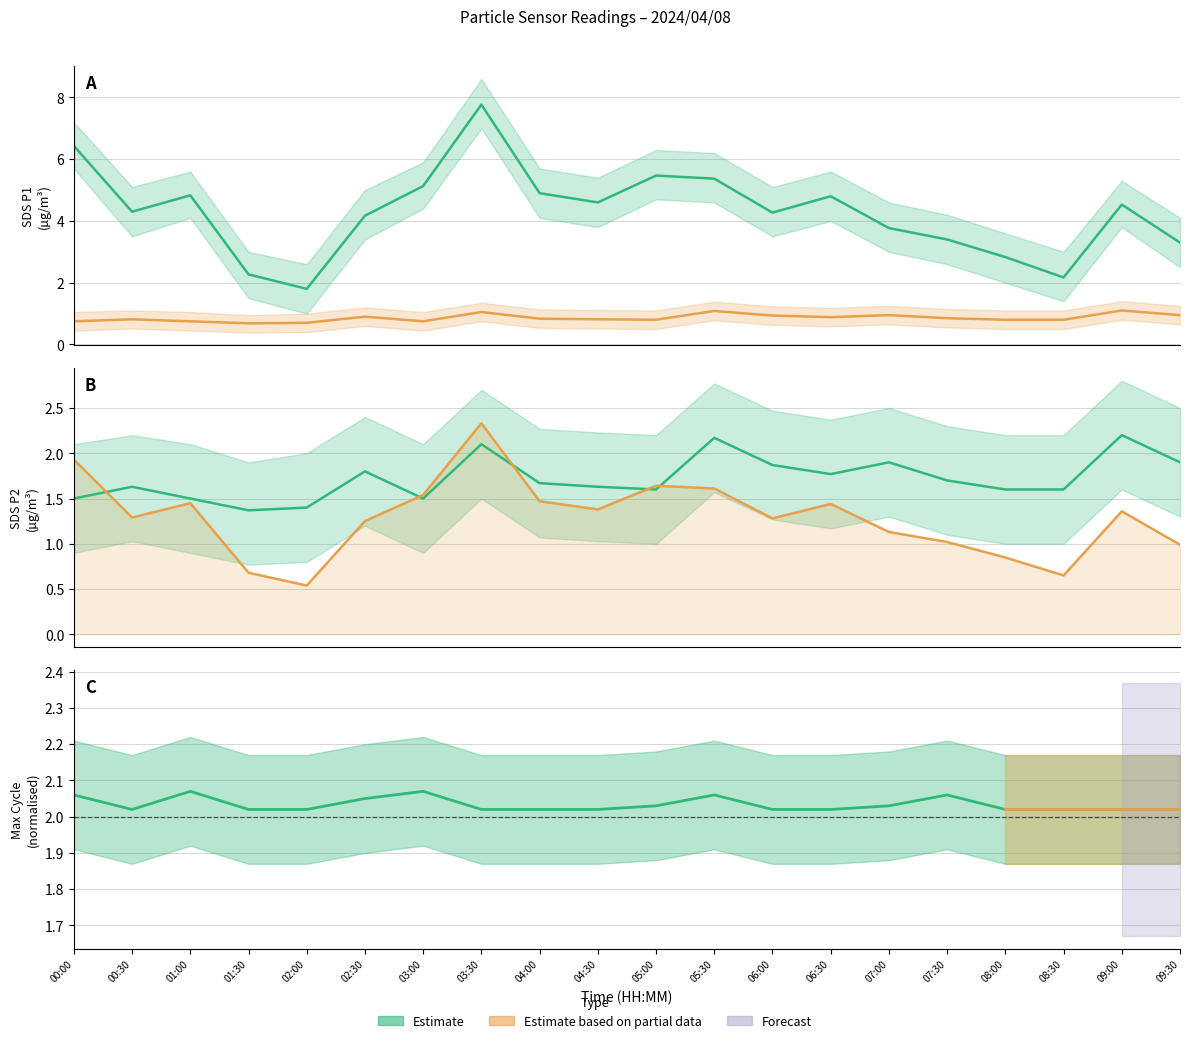

What is the label of the 13th point from the right?

03:30